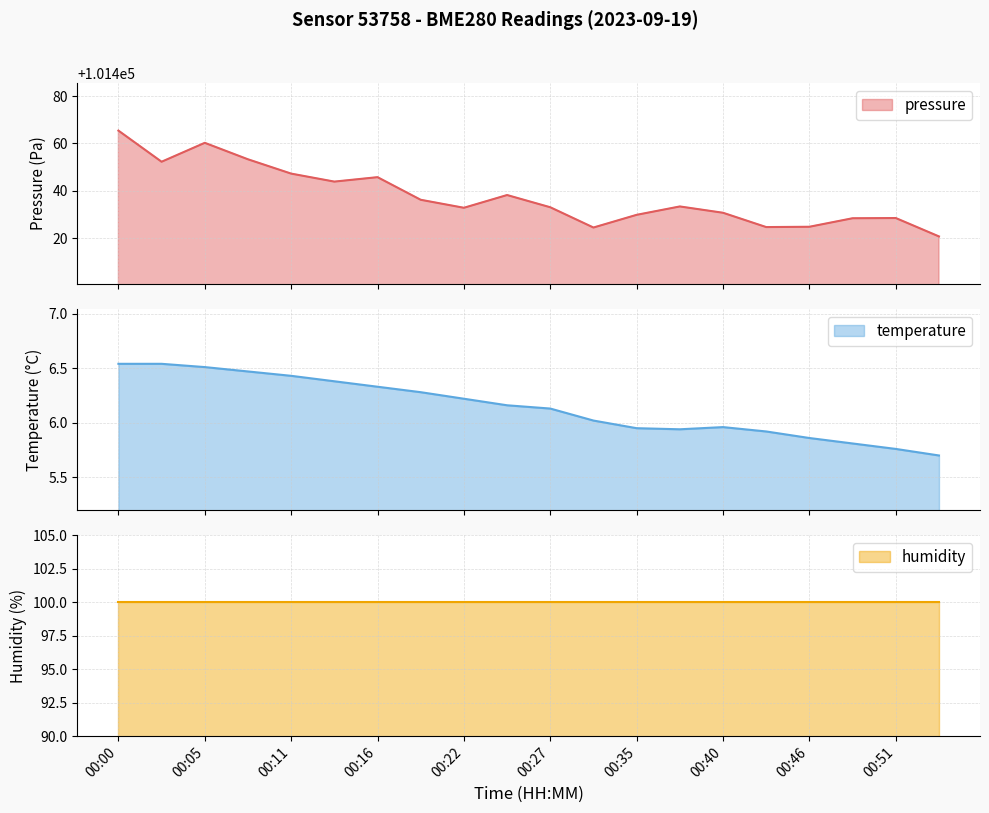

How many categories are shown in the chart?

20